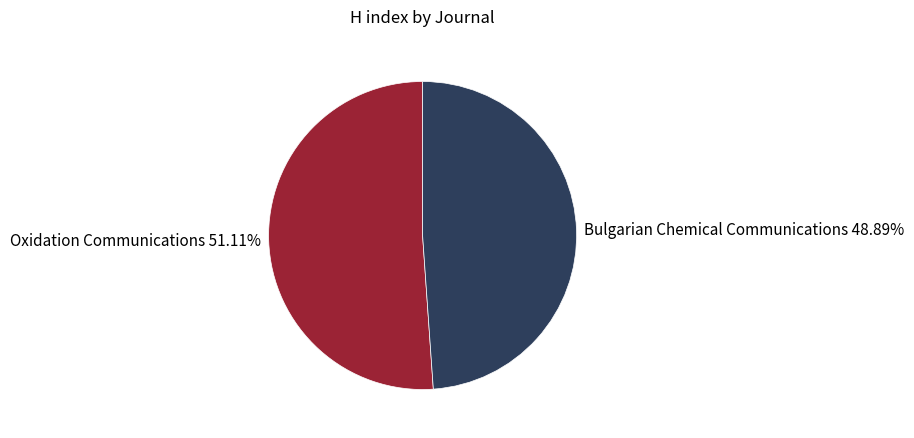

What is the smallest slice in the pie chart?

Bulgarian Chemical Communications